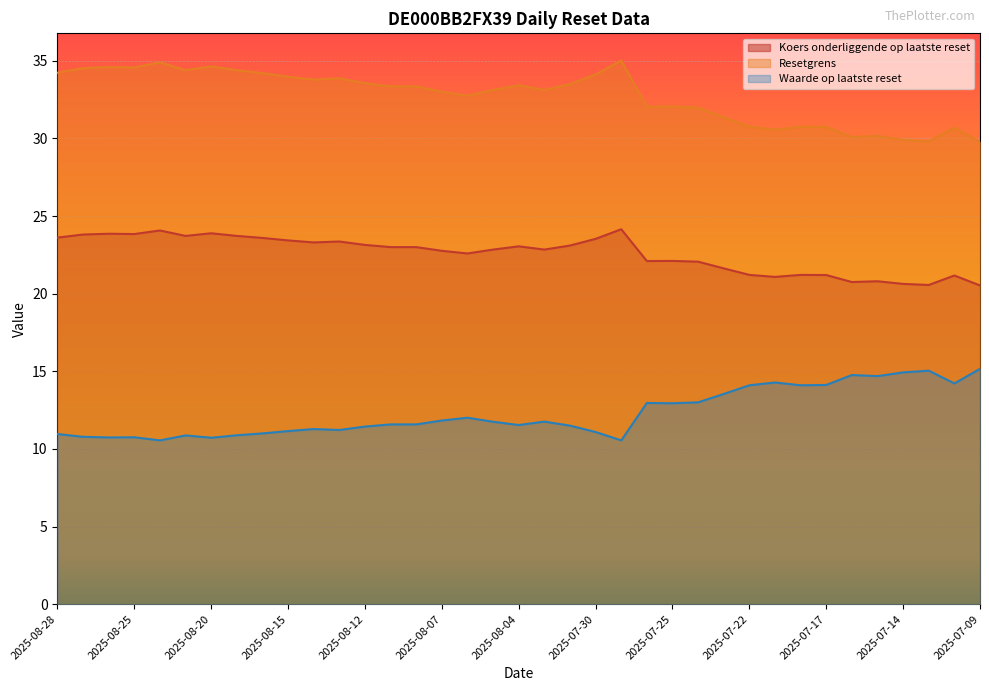

List the series in order of their overall mean, lowest first.

Waarde op laatste reset, Koers onderliggende op laatste reset, Resetgrens